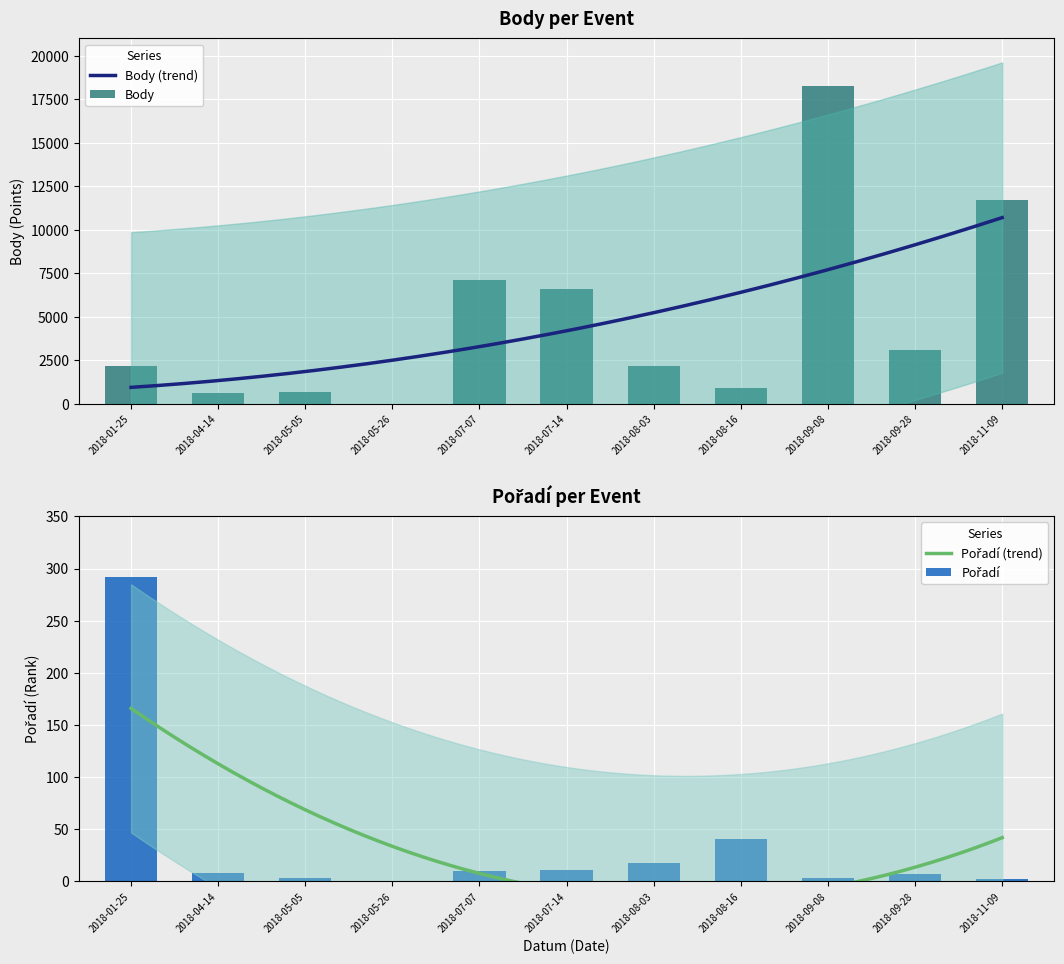

List the series in order of their overall mean, highest first.

Body, Pořadí